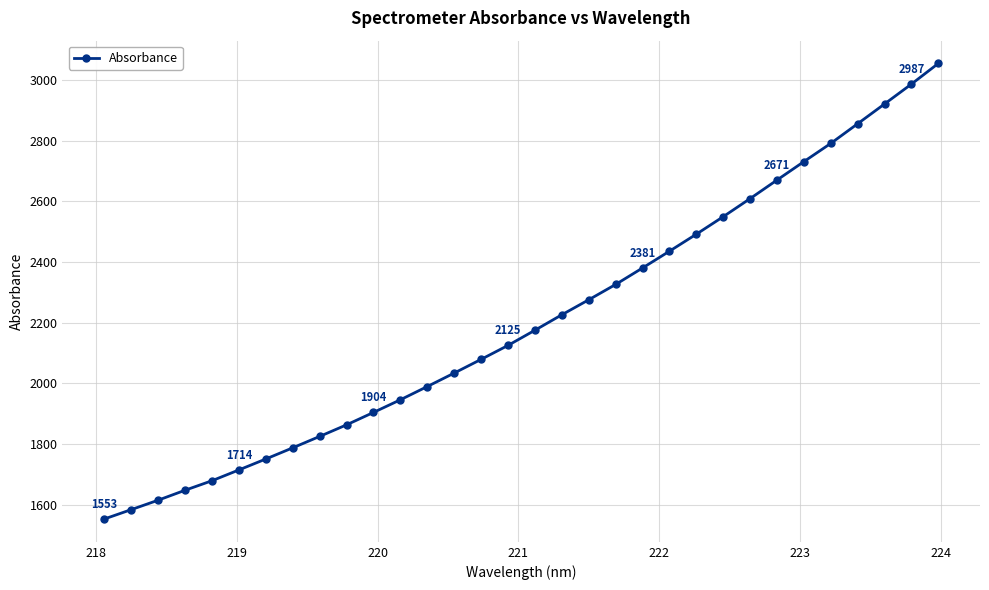

What is the difference between the maximum and second lowest values?

1471.8